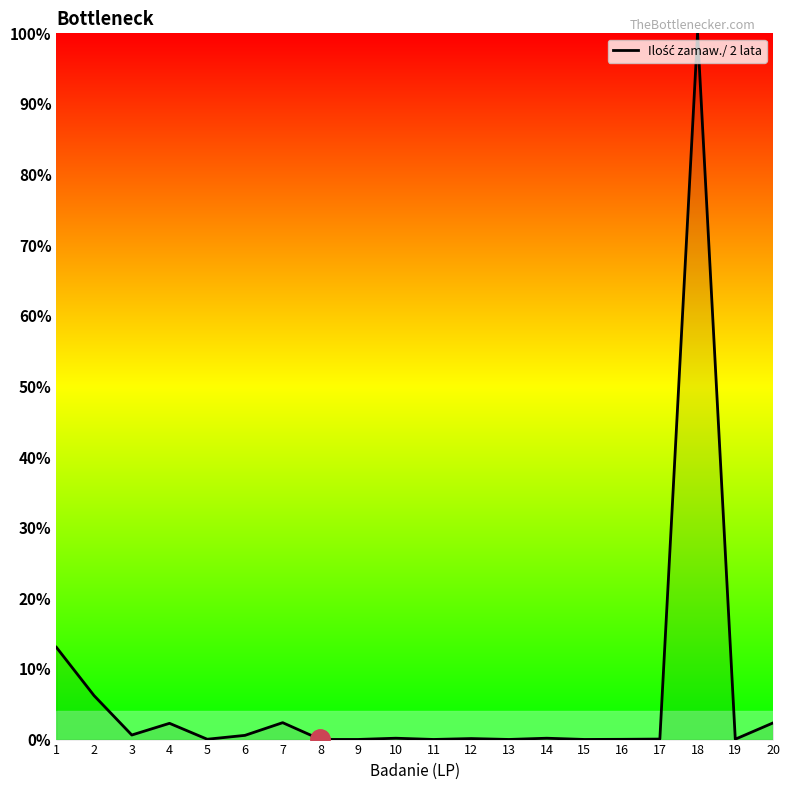

What is the greatest value displayed?

100.0